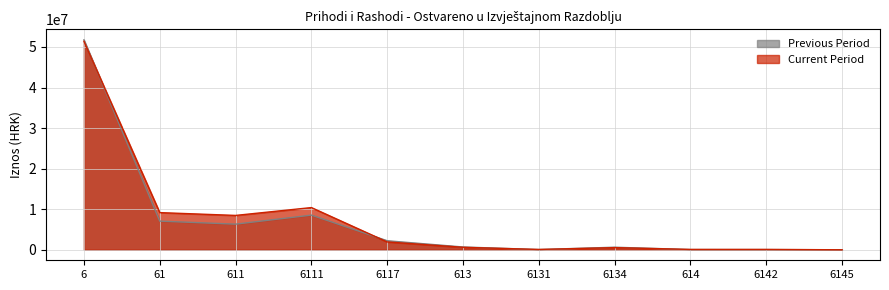

Which category has the highest value in the Current Period series?

6